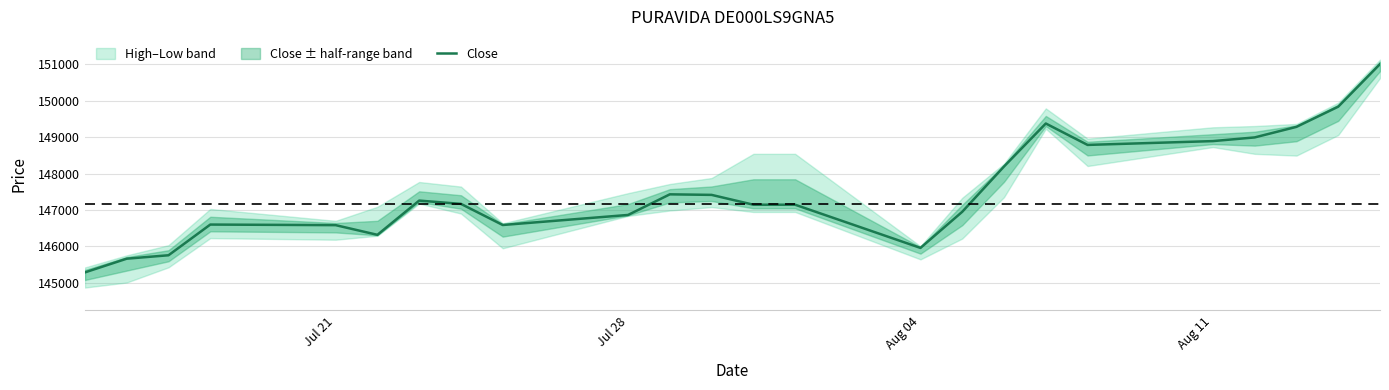

What is the maximum value for Close?

151007